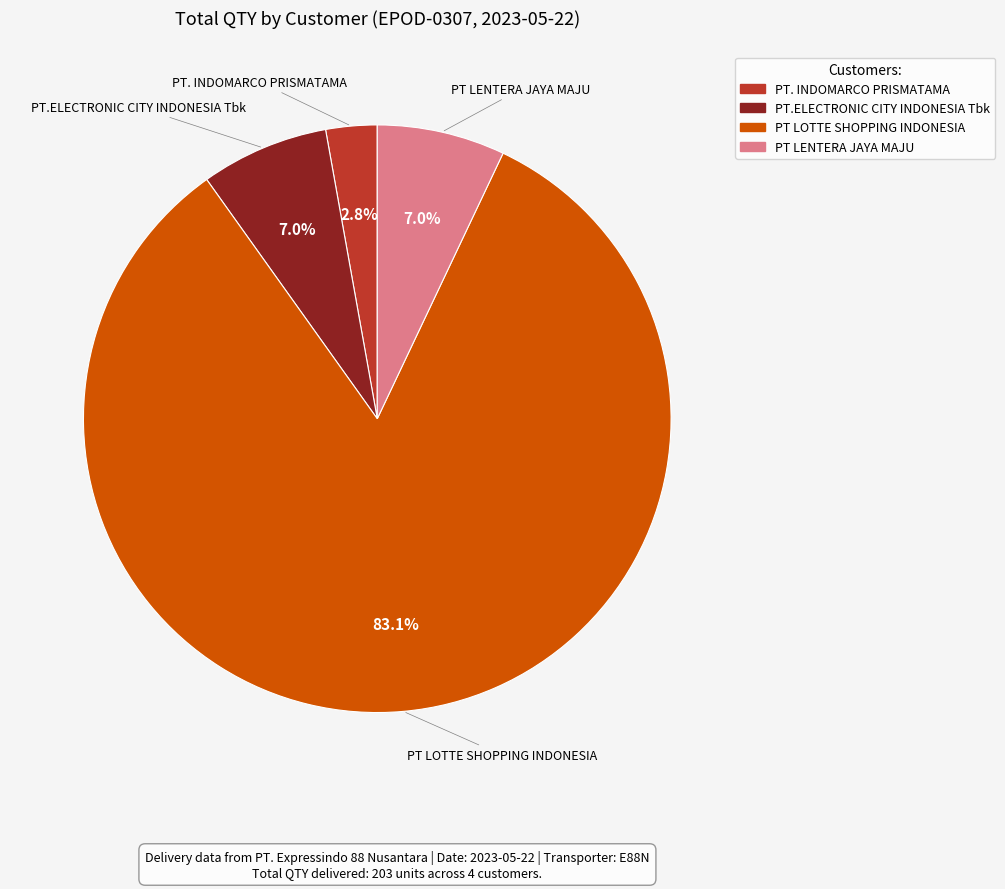

What percentage is the PT LENTERA JAYA MAJU slice, to the nearest percent?

7%